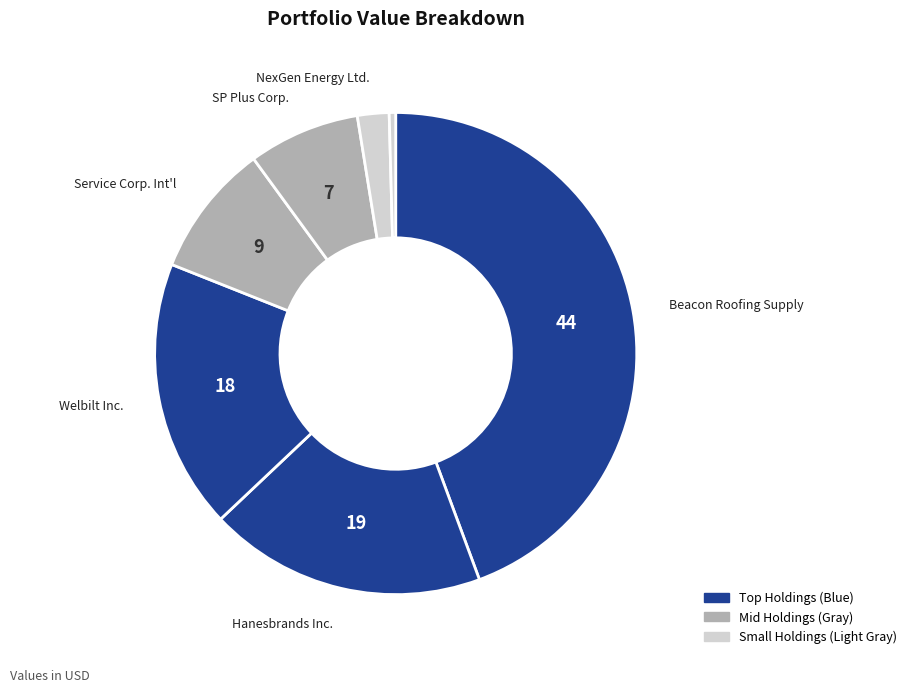

Rank the categories by value from lowest to highest.

Winnebago Ind., NexGen Energy Ltd., SP Plus Corp., Service Corp. Int'l, Welbilt Inc., Hanesbrands Inc., Beacon Roofing Supply